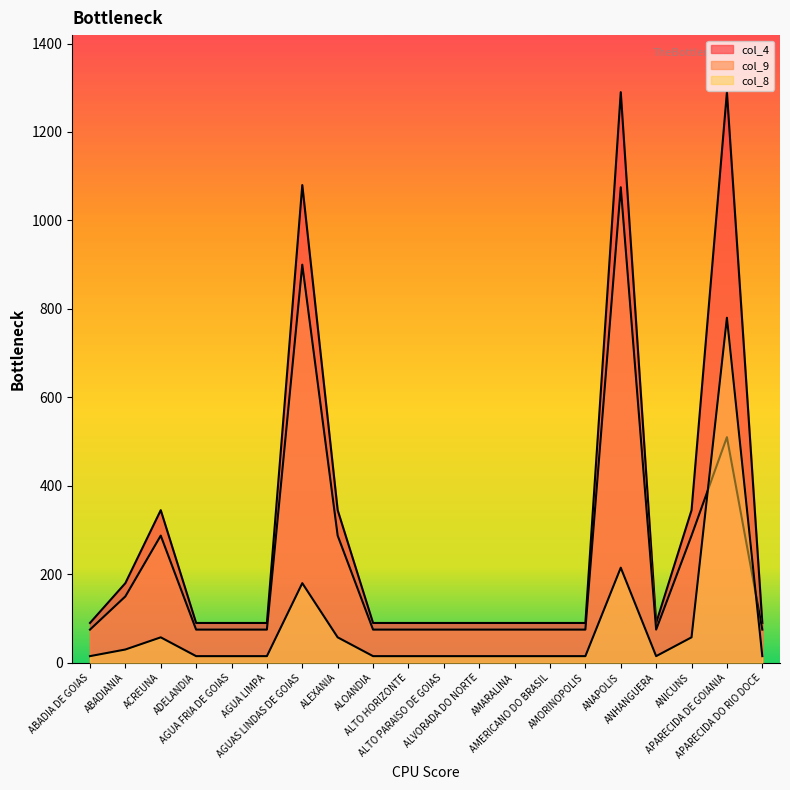

True or false: col_8 has more than 2 interior local peaks.

True